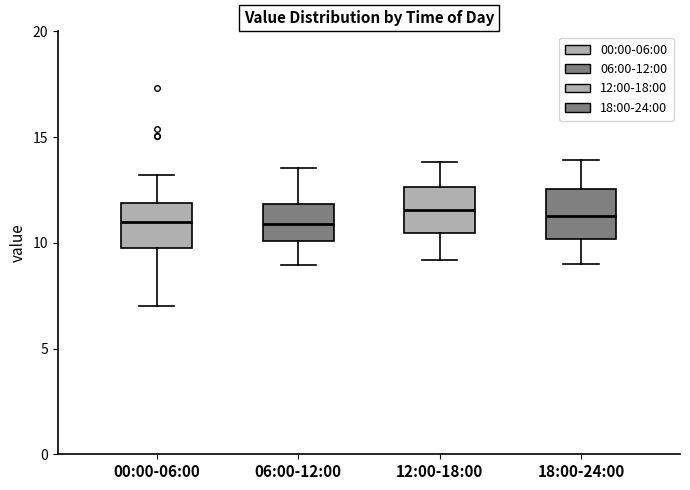

Reading left to right, transcribe this box plot: for each box, give where its median line is, the range the box spans, and where its two whiskers end, as read against the y-axis. The values are not printed on the chart, so give them approximately, as read against the axis.

00:00-06:00: median 11.0, box 9.5 to 12.0, whiskers 7.0 to 13.0
06:00-12:00: median 11.0, box 10.0 to 12.0, whiskers 9.0 to 13.5
12:00-18:00: median 11.5, box 10.5 to 12.5, whiskers 9.0 to 14.0
18:00-24:00: median 11.5, box 10.0 to 12.5, whiskers 9.0 to 14.0